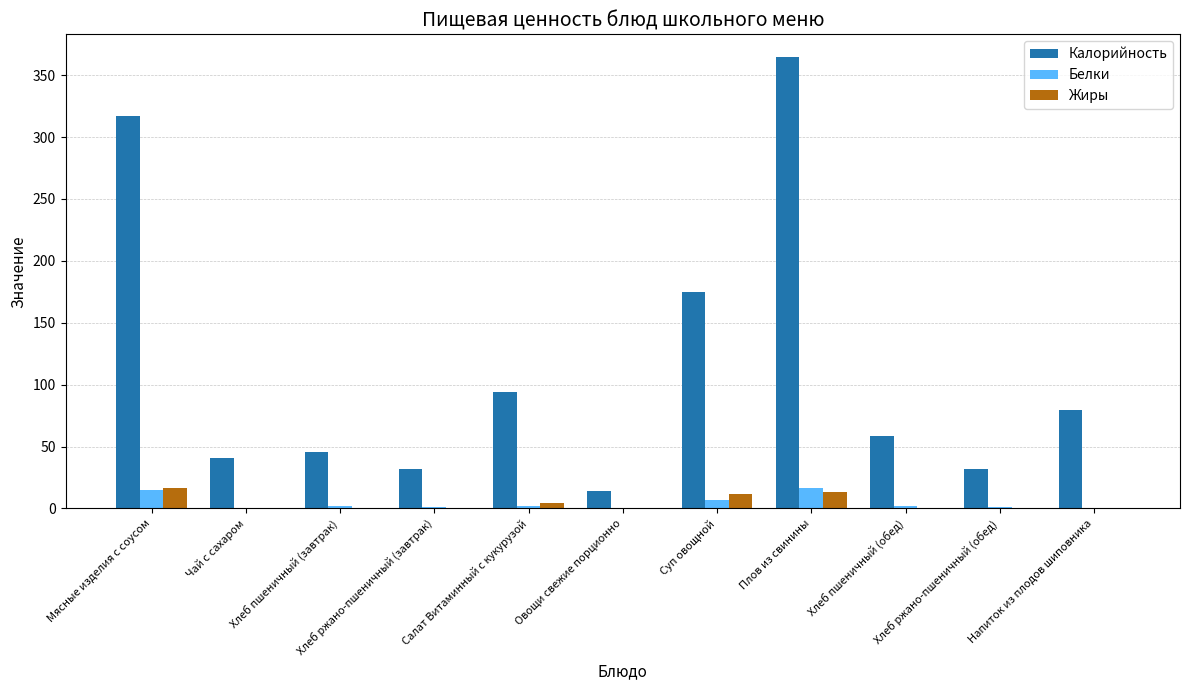

What is the maximum value for Жиры?

16.3